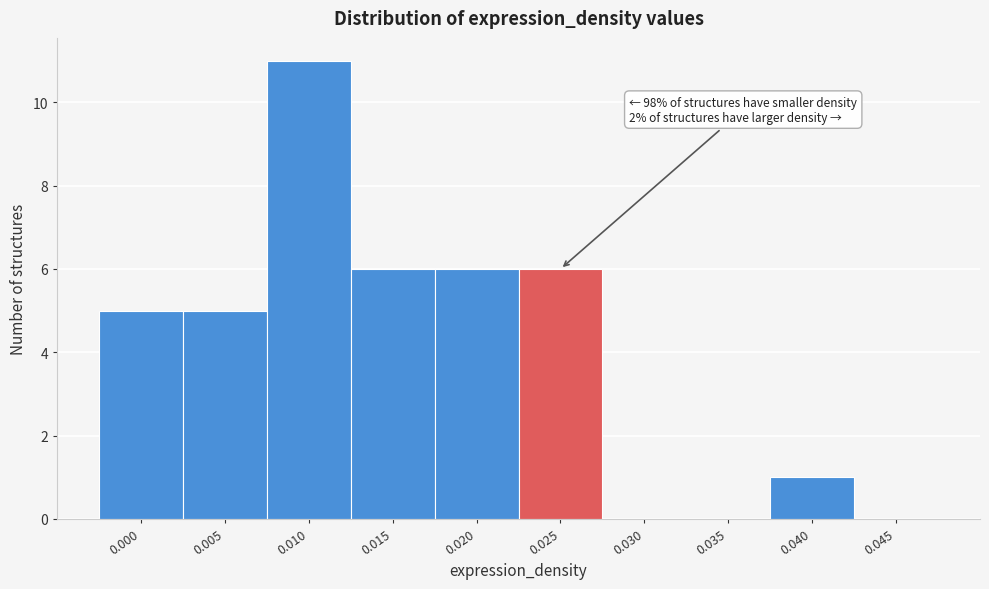

What is the sum of all values?

40